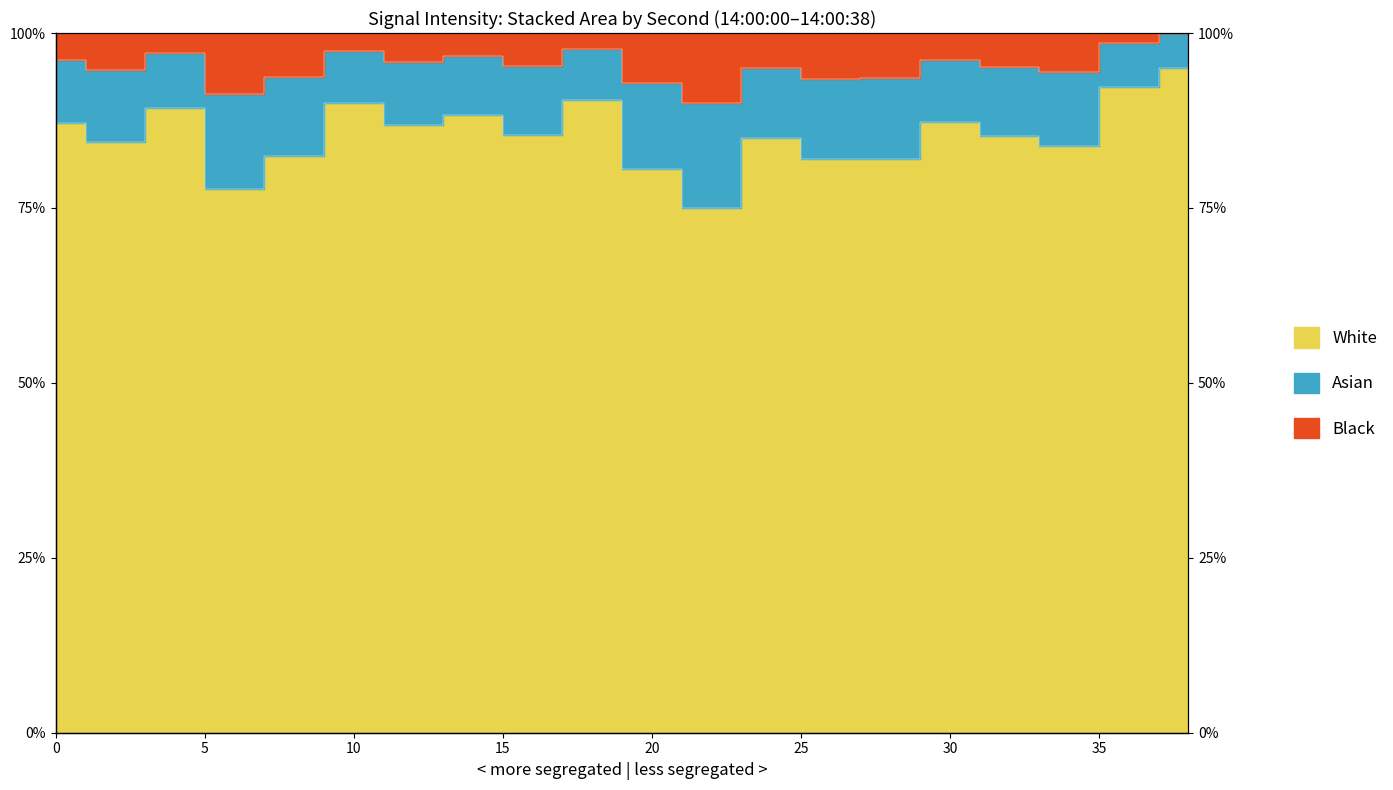

How many data points are less than 85?

8